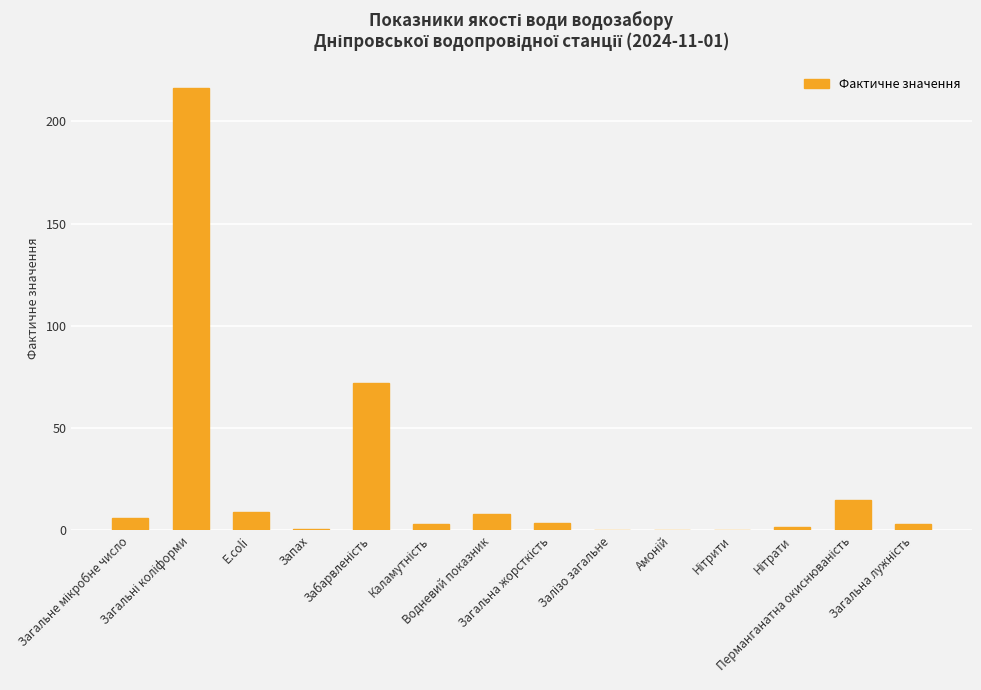

What is the sum of all values?

338.3